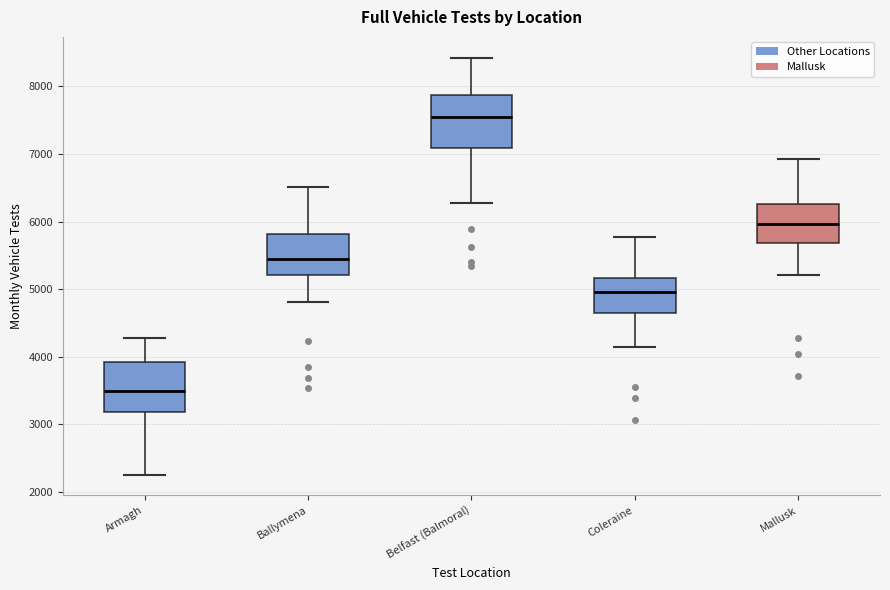

Reading left to right, transcribe this box plot: for each box, give where its median line is, the range the box spans, and where its two whiskers end, as read against the y-axis. The values are not printed on the chart, so give them approximately, as read against the axis.

Armagh: median 3500, box 3200 to 3900, whiskers 2300 to 4300
Ballymena: median 5500, box 5200 to 5800, whiskers 4800 to 6500
Belfast (Balmoral): median 7500, box 7100 to 7900, whiskers 6300 to 8400
Coleraine: median 5000, box 4600 to 5200, whiskers 4200 to 5800
Mallusk: median 6000, box 5700 to 6300, whiskers 5200 to 6900